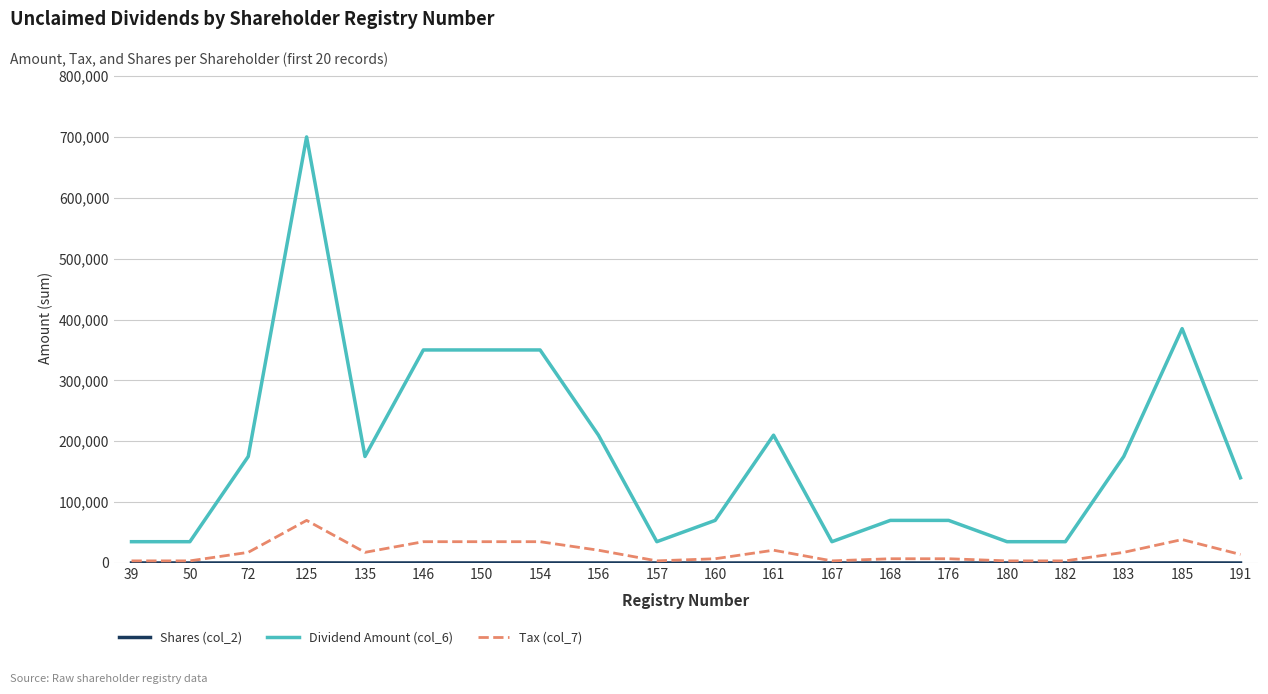

What is the average value of the Dividend Amount (col_6) series?

182000